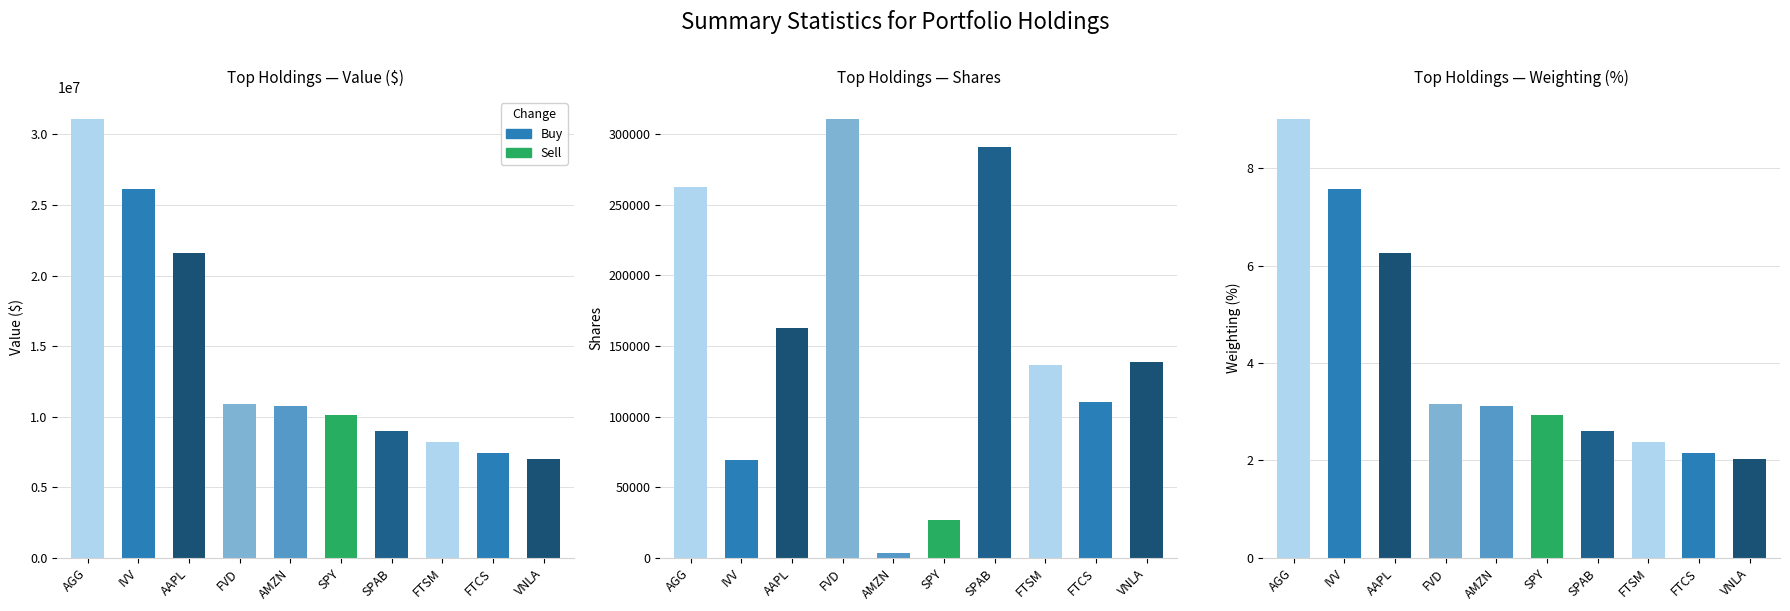

Are the bars grouped side by side (vs. stacked)?

Yes